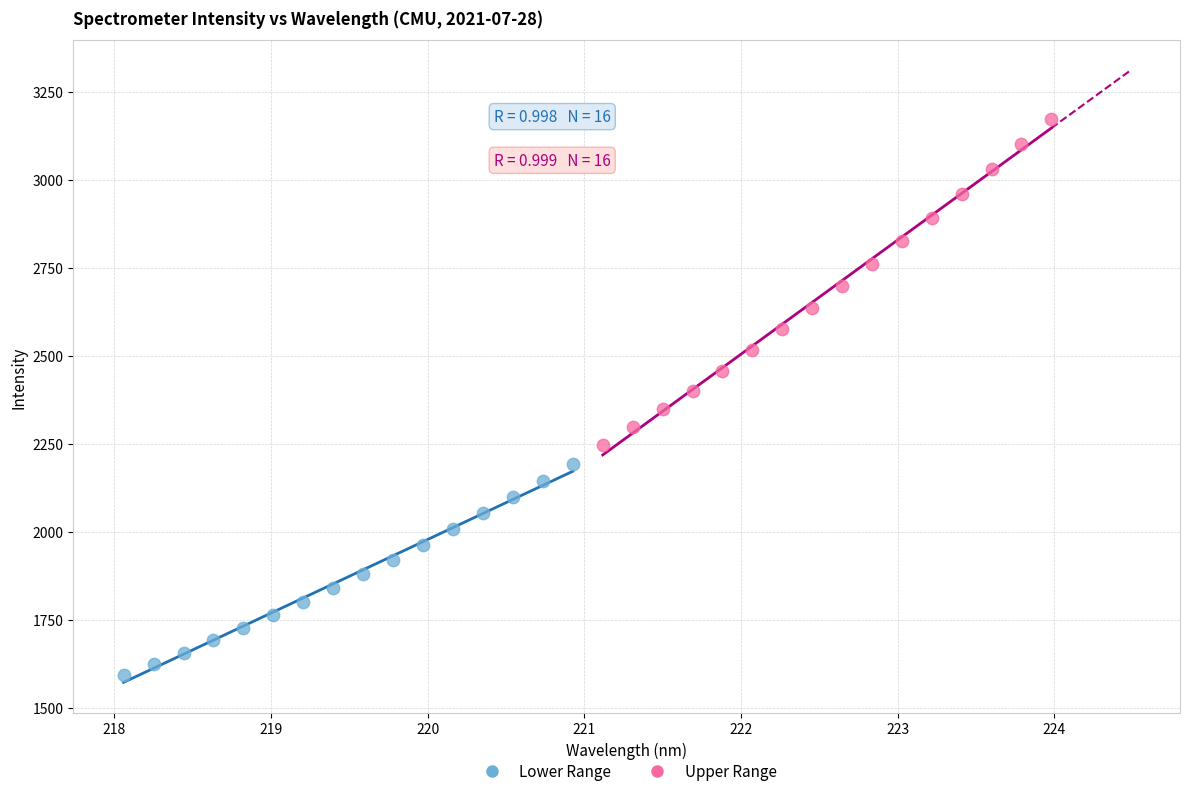

Which series reaches the maximum Y coordinate?

Upper Range